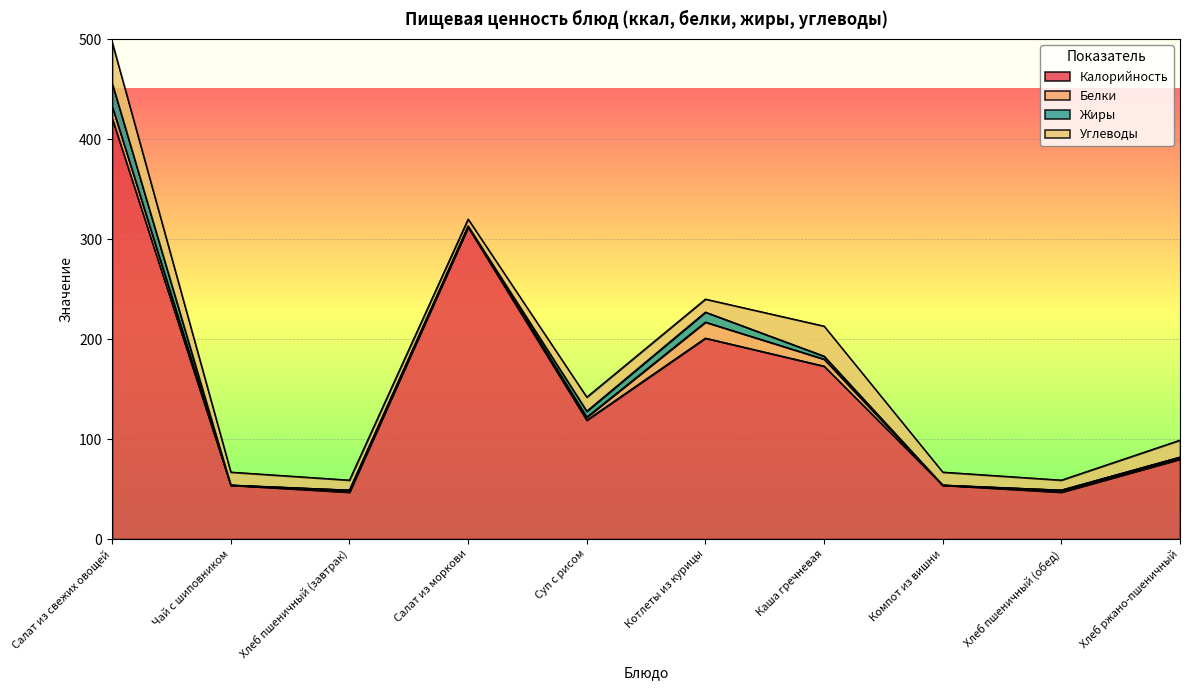

True or false: Углеводы and Жиры intersect in this chart.

False